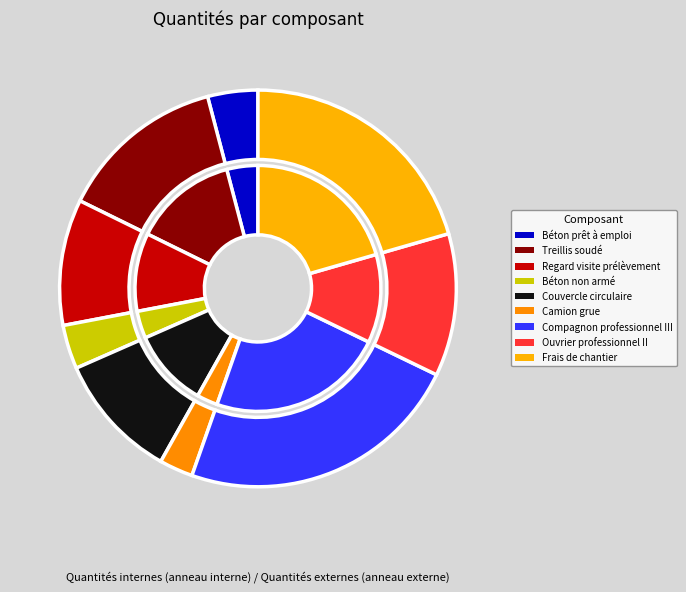

How many slices are in this pie chart?

9